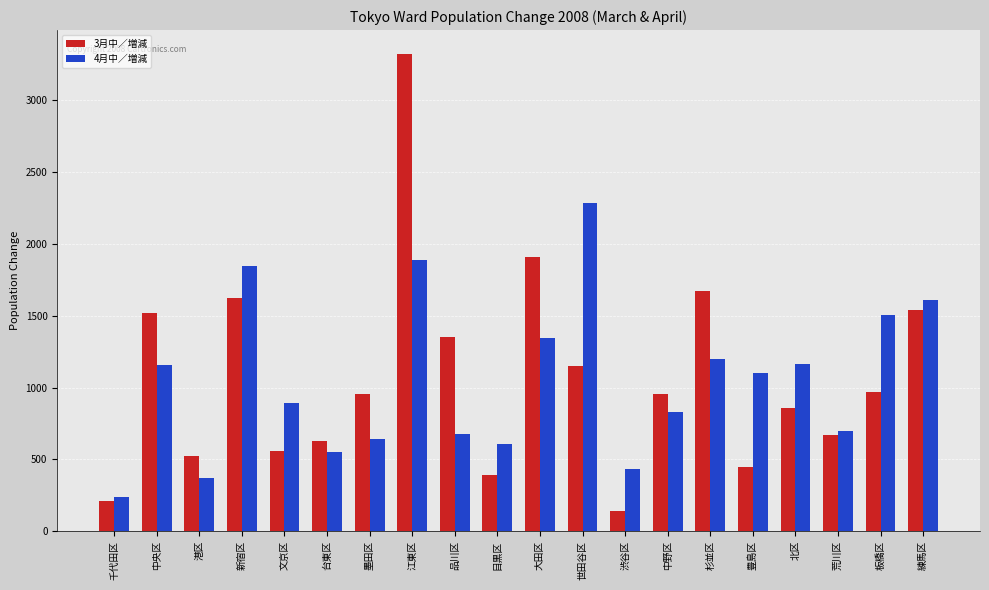

Rank the series at 港区 from highest to lowest value.

3月中／増減, 4月中／増減